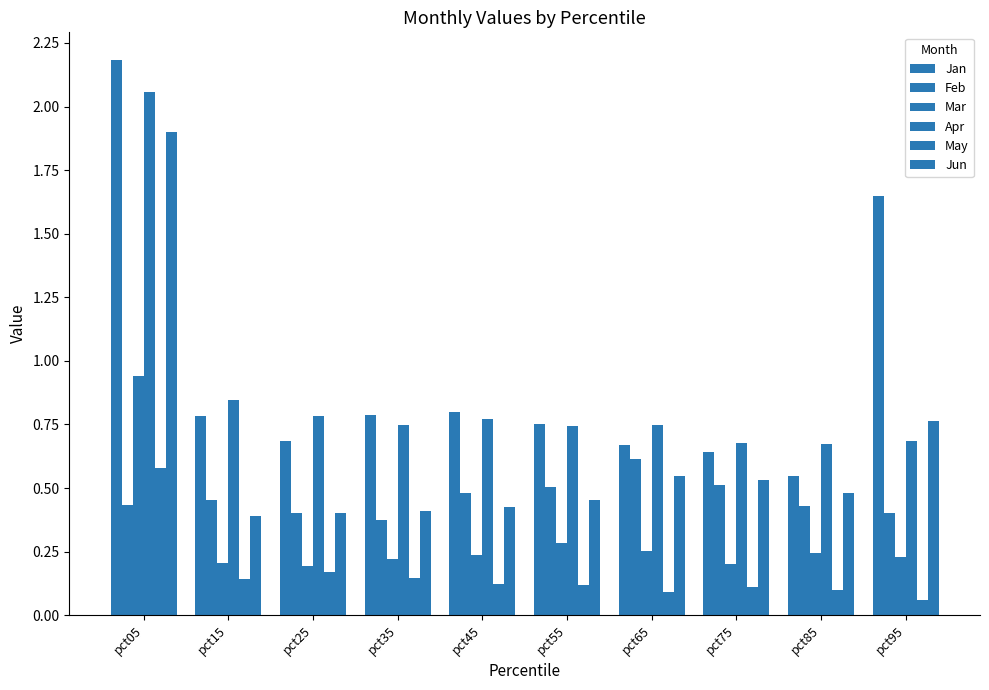

Does the chart contain any negative values?

No